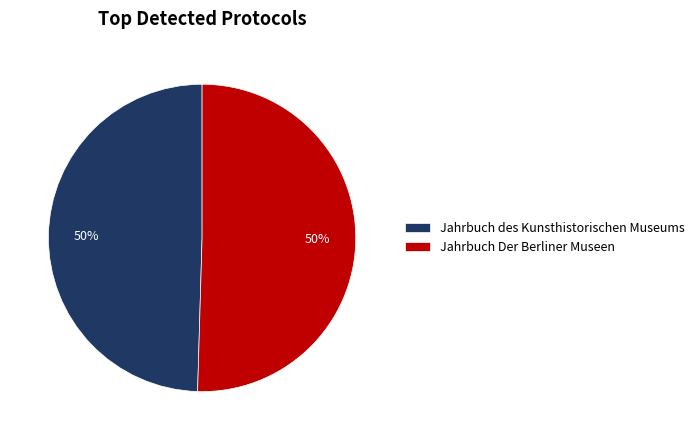

True or false: Jahrbuch des Kunsthistorischen Museums accounts for 55% of the total.

False